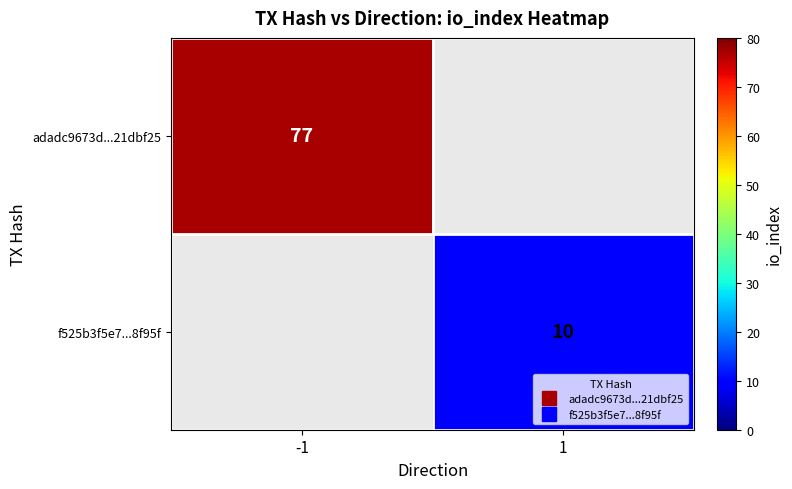

List the series in order of their overall mean, lowest first.

adadc9673d...21dbf25, f525b3f5e7...8f95f